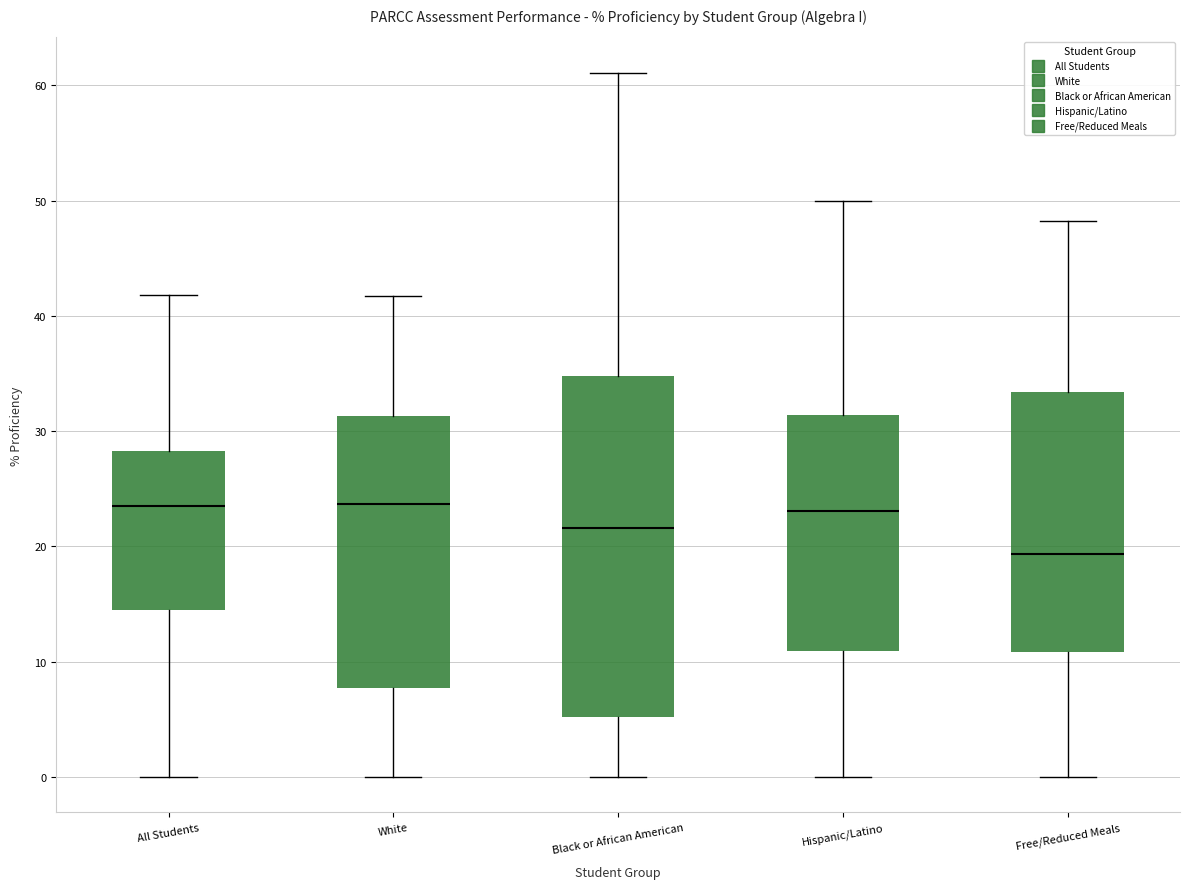

Where is the lower edge of the box for Free/Reduced Meals on the y-axis? The values are not printed on the chart, so give them approximately, as read against the axis.

11